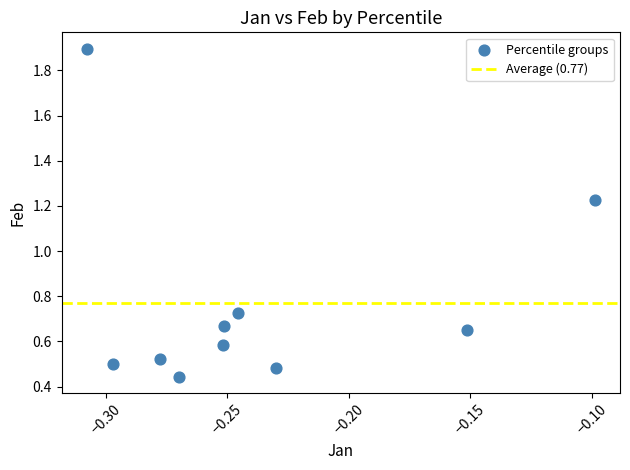

What is the range of Y values (max minus min)?

1.5